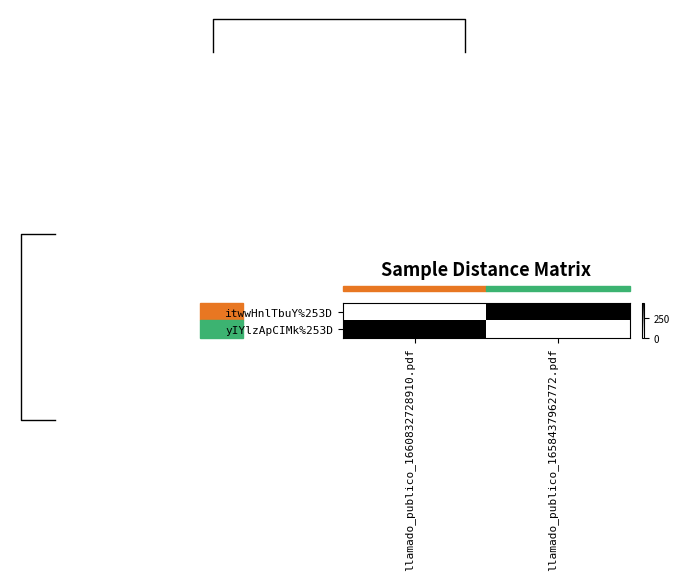

Reading left to right, list all the values displayed in this chart.

itwwHnlTbuY%253D: llamado_publico_1660832728910.pdf=0	llamado_publico_1658437962772.pdf=452
yIYlzApCIMk%253D: llamado_publico_1660832728910.pdf=452	llamado_publico_1658437962772.pdf=0